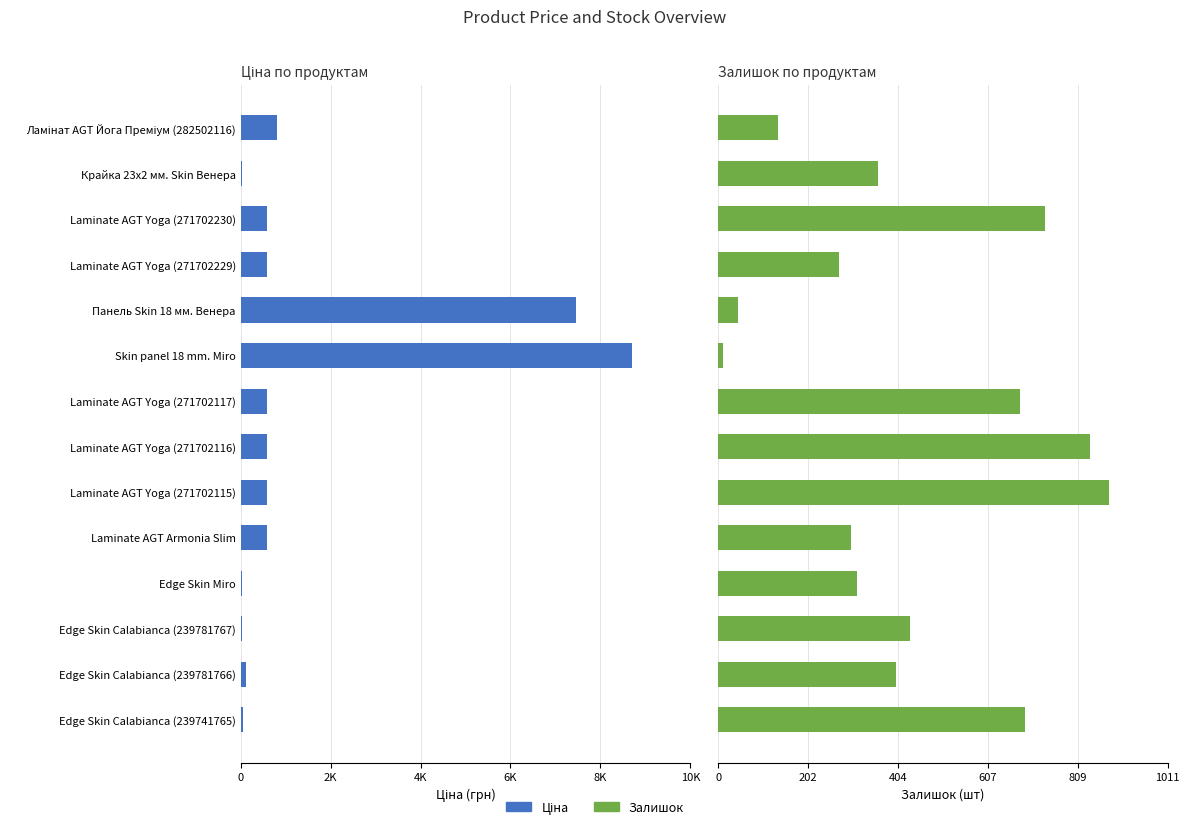

Reading left to right, extract all data points from this chart.

Ціна: 818.5	32.0	589.9	589.9	7596.5	8856.7	589.9	589.9	589.9	604.9	31.5	31.9	114.1	57.0
Залишок: 135.0	360.0	736.0	273.0	44.0	11.0	680.0	836.0	880.0	298.0	312.0	431.0	400.0	691.0